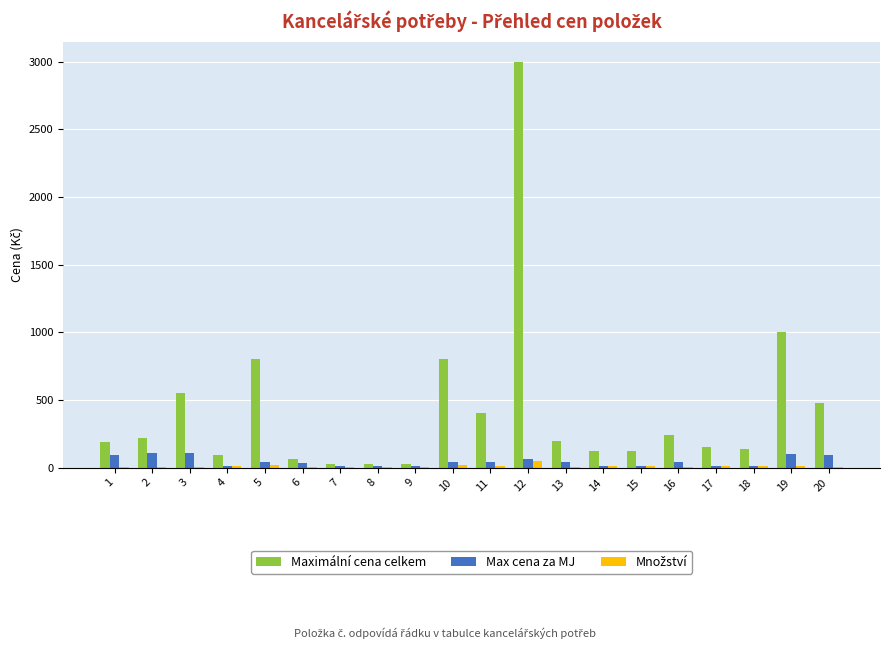

Which series has the largest range (max minus min)?

Maximální cena celkem